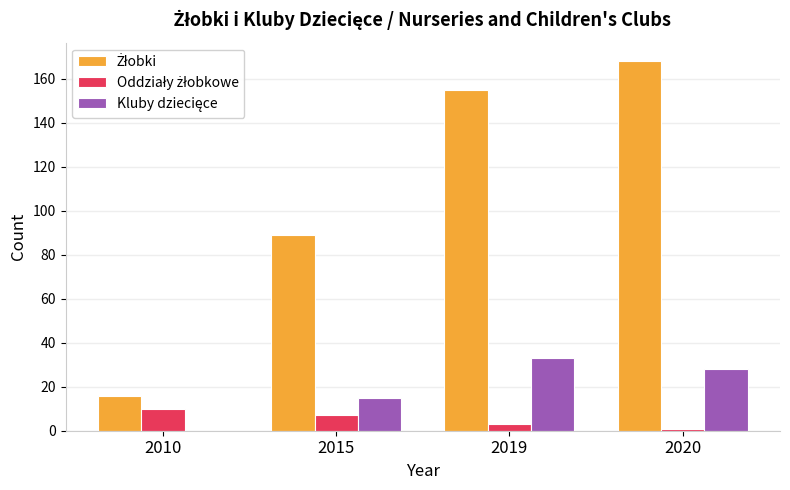

What is the total value across all series at 2010?

26